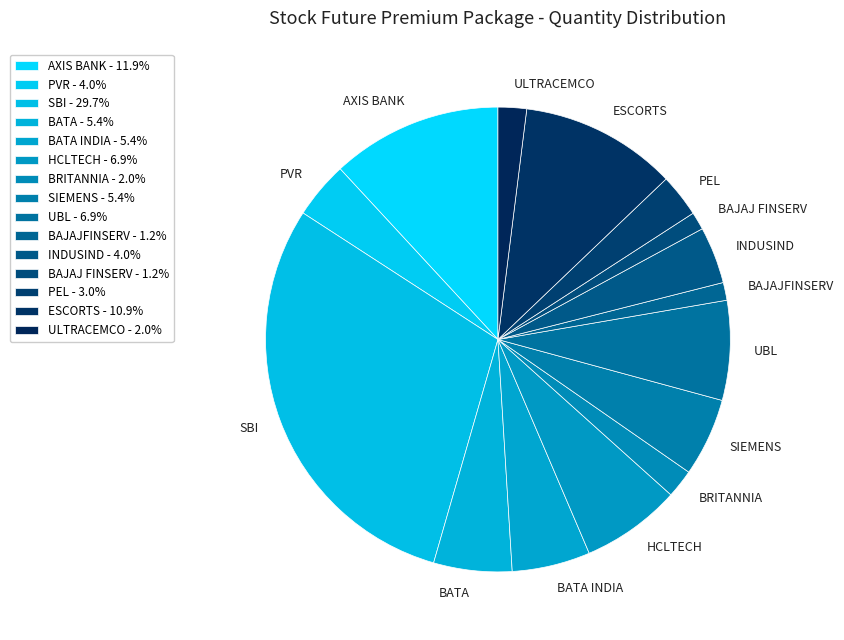

Combined, do PVR and SBI account for over 50%?

No